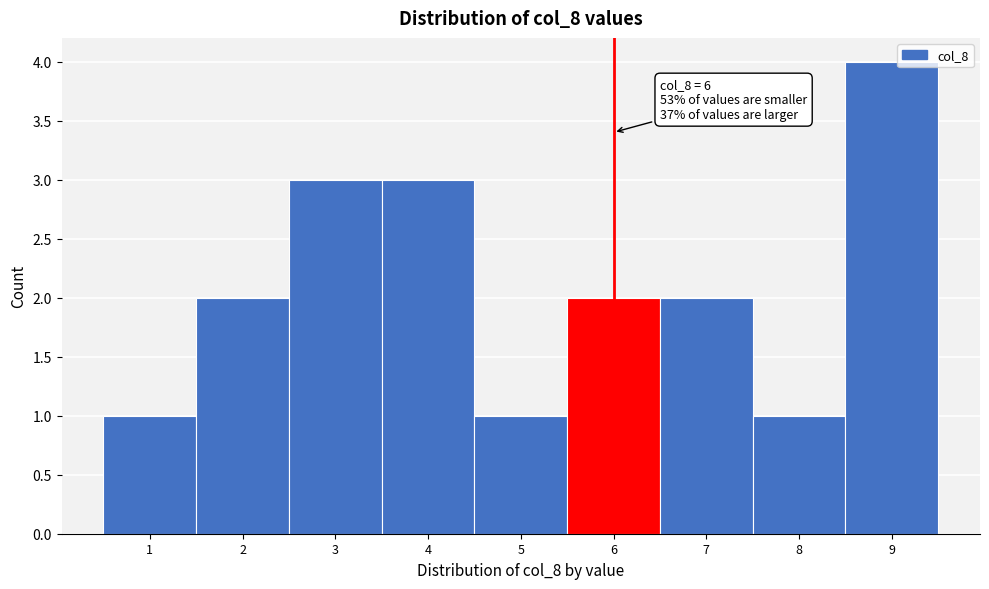

Which range on the x-axis has the tallest bar?

8.5 to 9.5